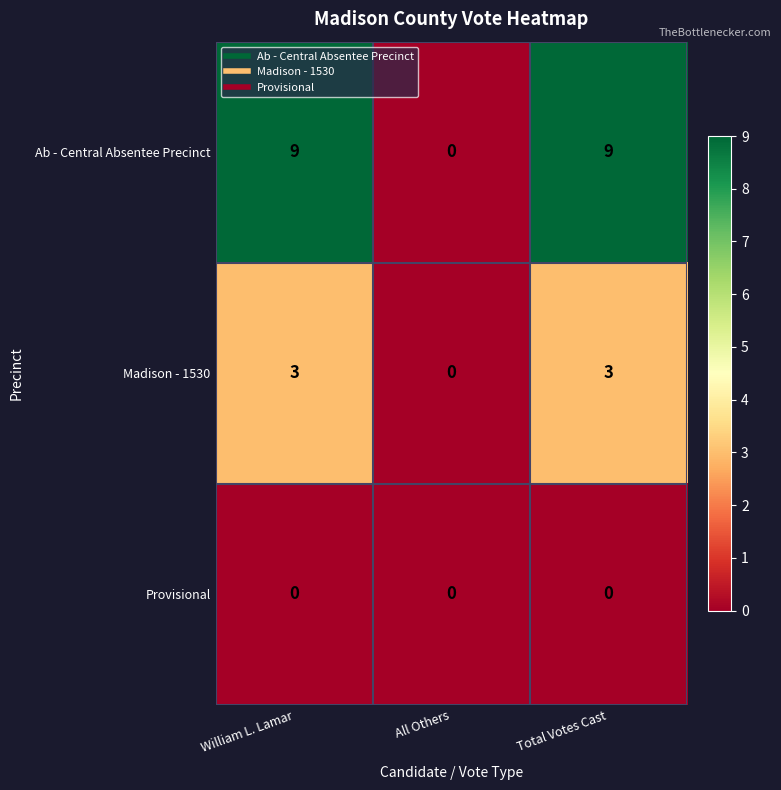

At Total Votes Cast, list the series in order from smallest to largest.

Provisional, Madison - 1530, Ab - Central Absentee Precinct